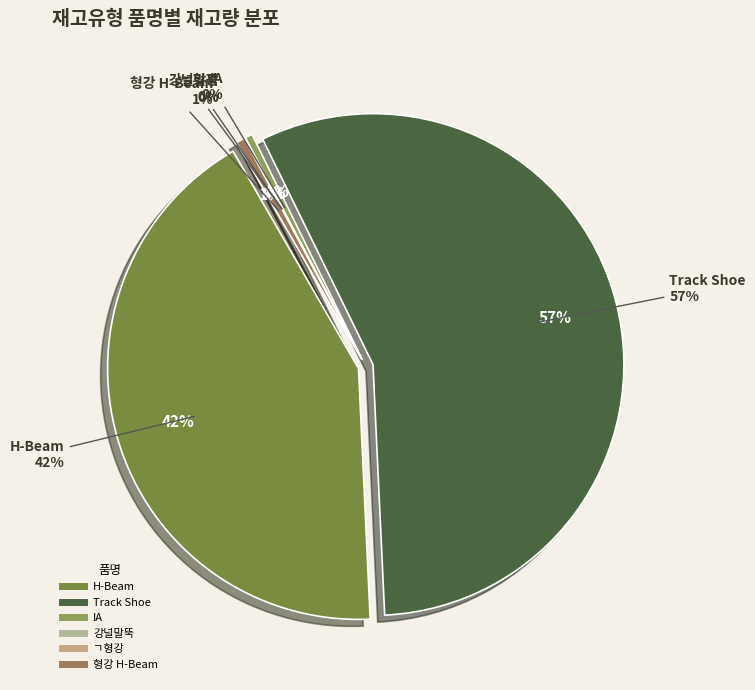

To the nearest percent, what is the difference between the largest and smallest slice percentages?

56%